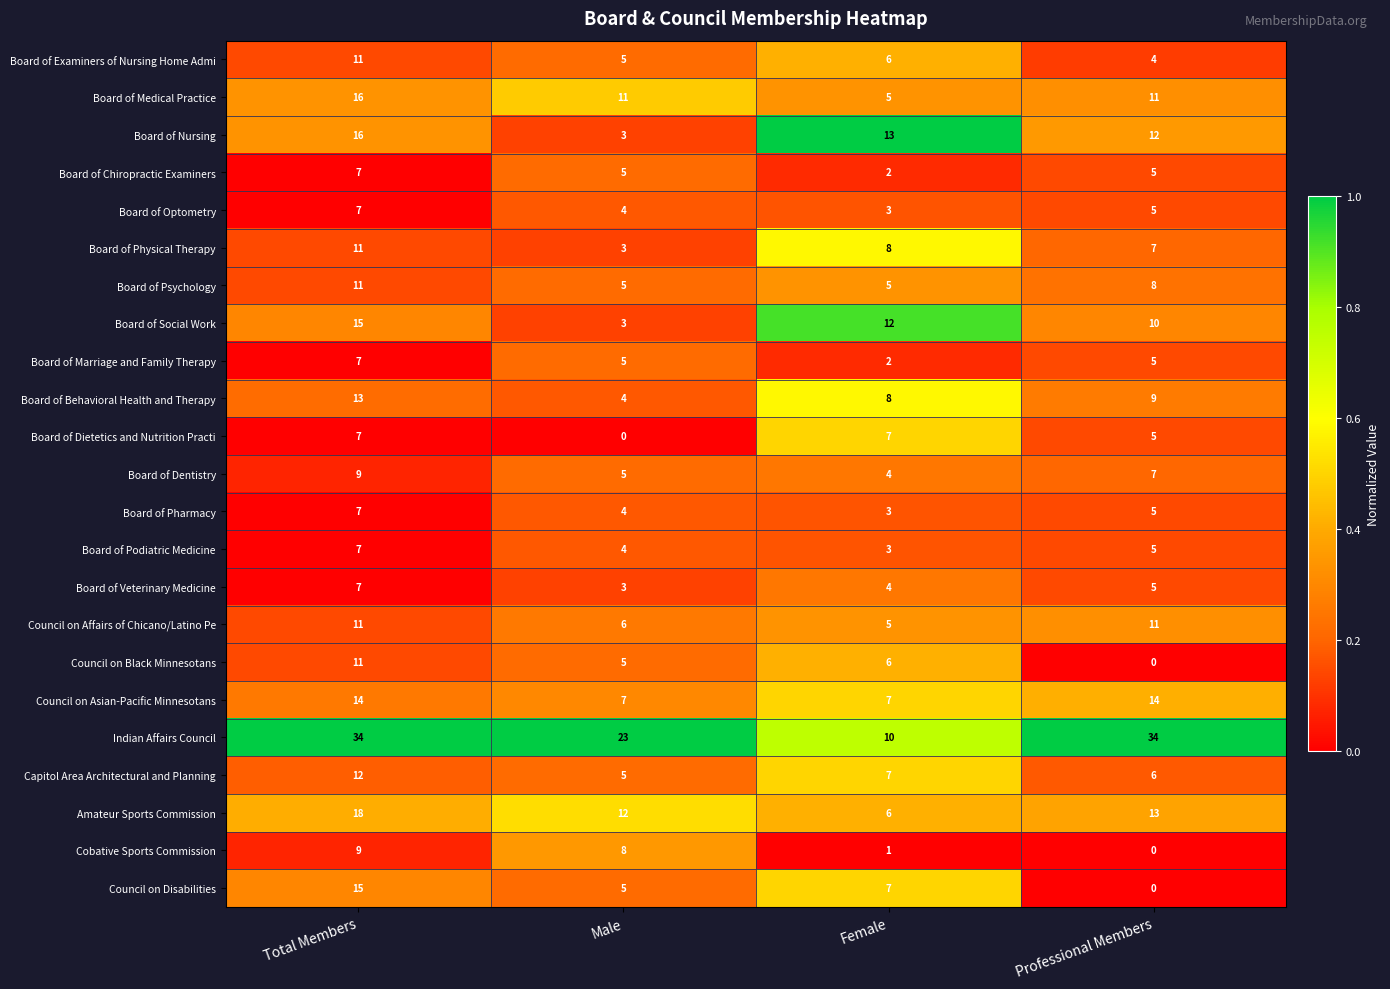

What is the maximum value shown in the chart?

34